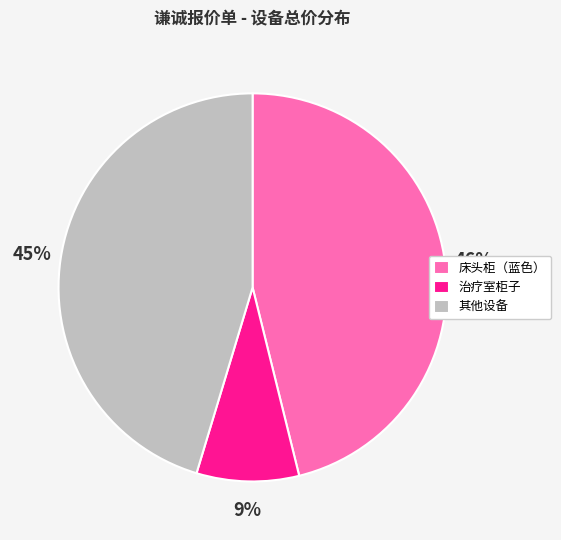

Which category has the biggest portion of the pie?

床头柜（蓝色）